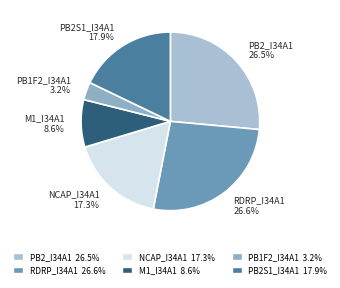

How many slices are in this pie chart?

6